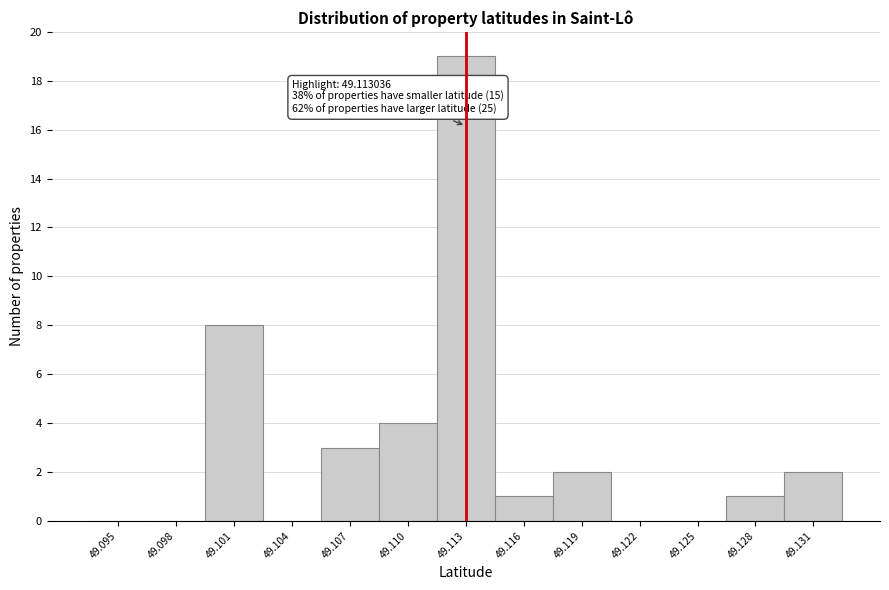

Reading right to left, extract all data points from this chart.

49.131=2	49.128=1	49.125=0	49.122=0	49.119=2	49.116=1	49.113=19	49.110=4	49.107=3	49.104=0	49.101=8	49.098=0	49.095=0